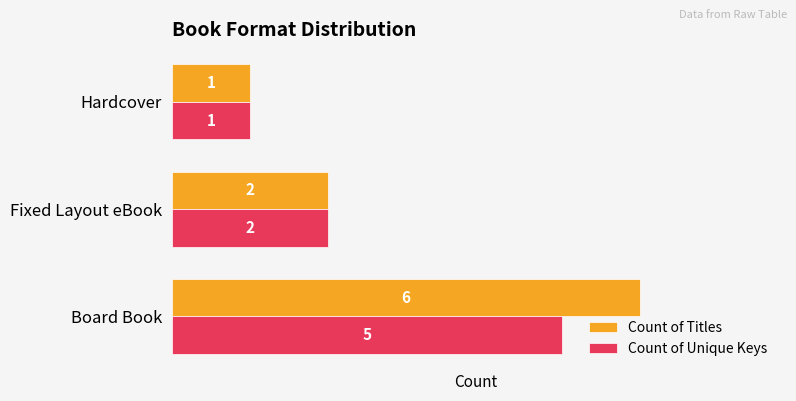

List the series in order of their overall mean, highest first.

Count of Titles, Count of Unique Keys